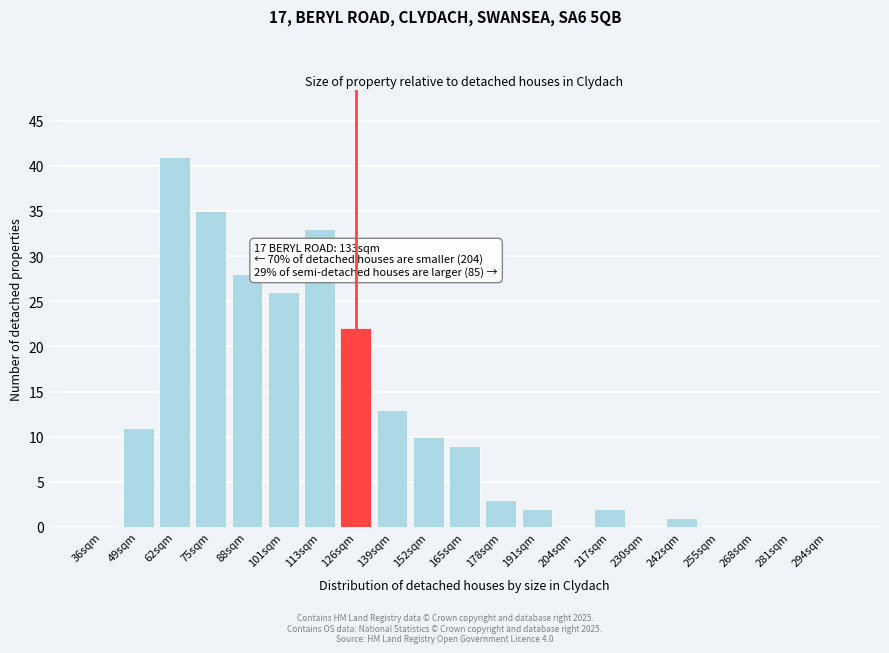

Reading left to right, what are all the values shown in this chart?

36sqm=0	49sqm=11	62sqm=41	75sqm=35	88sqm=28	101sqm=26	113sqm=33	126sqm=22	139sqm=13	152sqm=10	165sqm=9	178sqm=3	191sqm=2	204sqm=0	217sqm=2	230sqm=0	242sqm=1	255sqm=0	268sqm=0	281sqm=0	294sqm=0